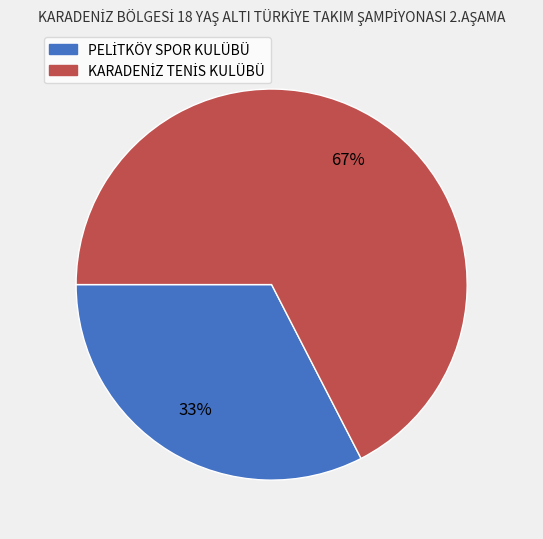

Does any single category account for the majority?

Yes